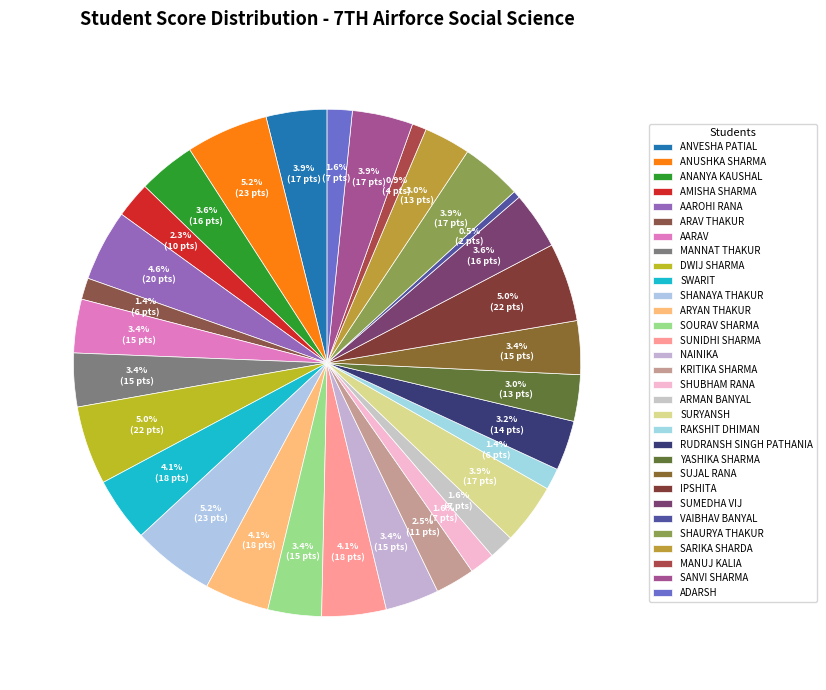

To the nearest percent, what is the average slice percentage?

3%